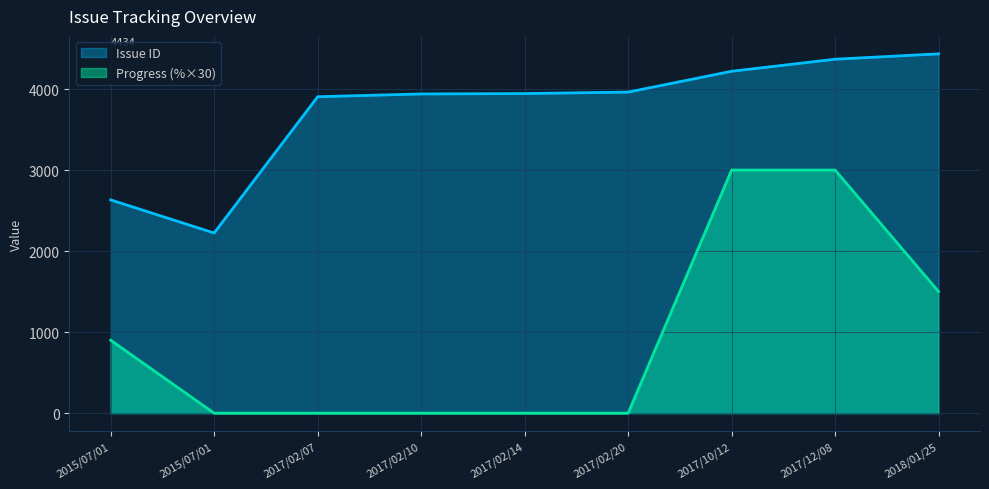

Which has a higher value, 2015/07/01 or 2017/02/14?

2017/02/14